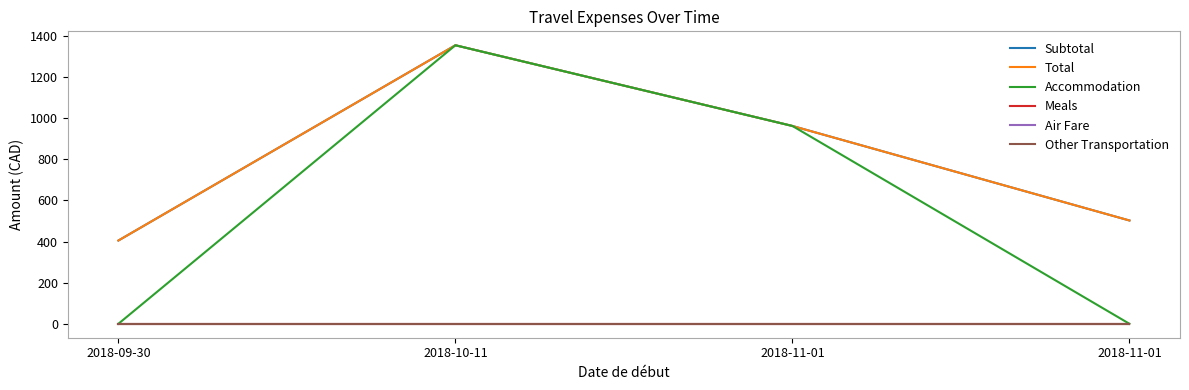

List the series in order of their peak value, lowest first.

Meals, Air Fare, Other Transportation, Subtotal, Total, Accommodation